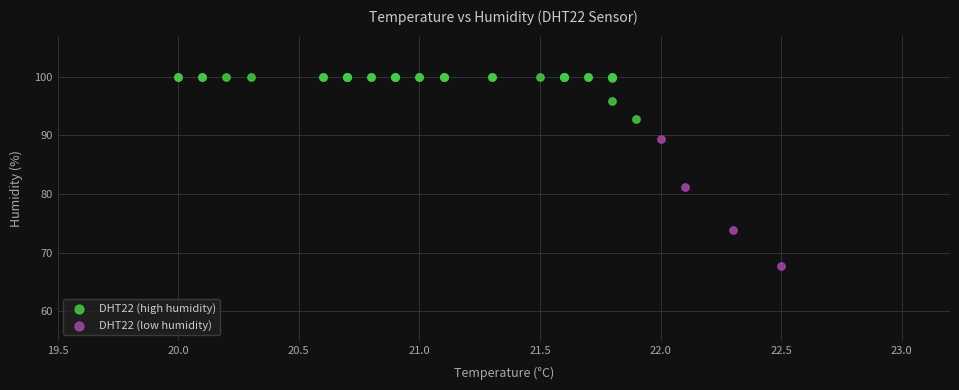

Which series reaches the maximum Y coordinate?

DHT22 (high humidity)